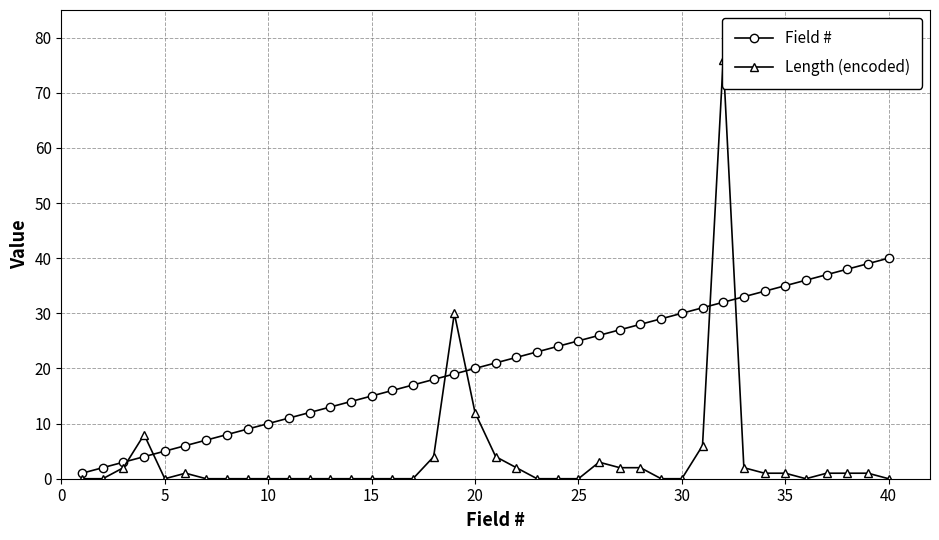

What is the value of the Field # point at the 26th from the left?

6